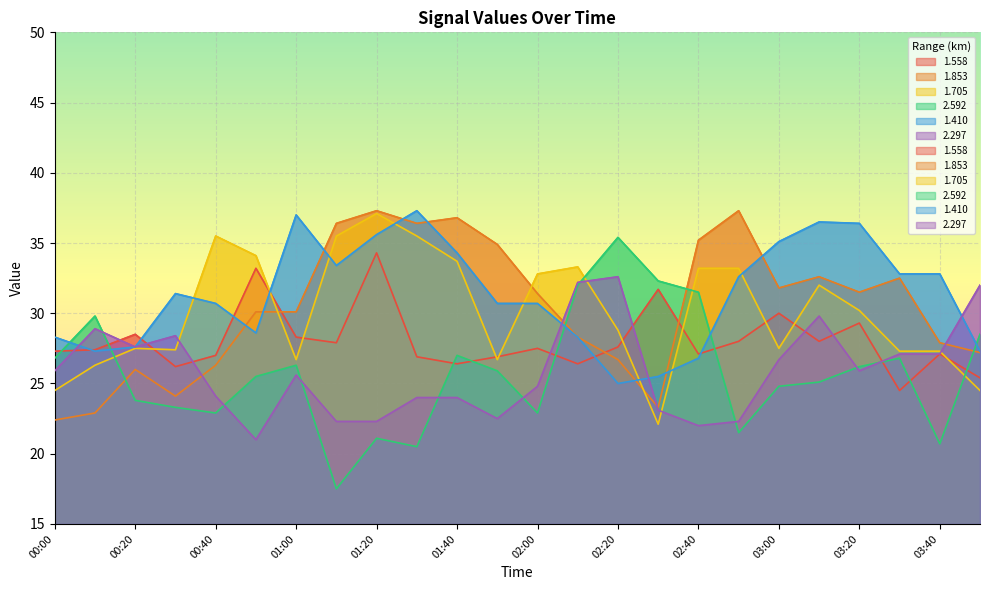

Rank the series at 01:10 from lowest to highest value.

2.592, 2.297, 1.558, 1.410, 1.705, 1.853